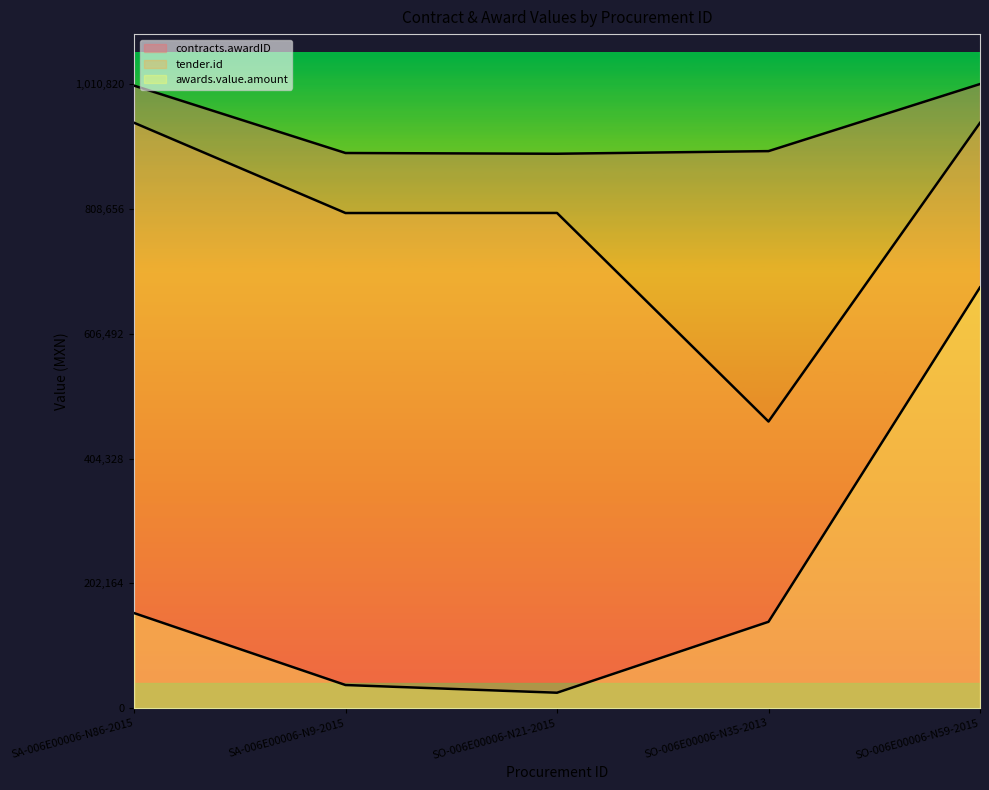

At which label does tender.id first exceed 802020?

SA-006E00006-N86-2015